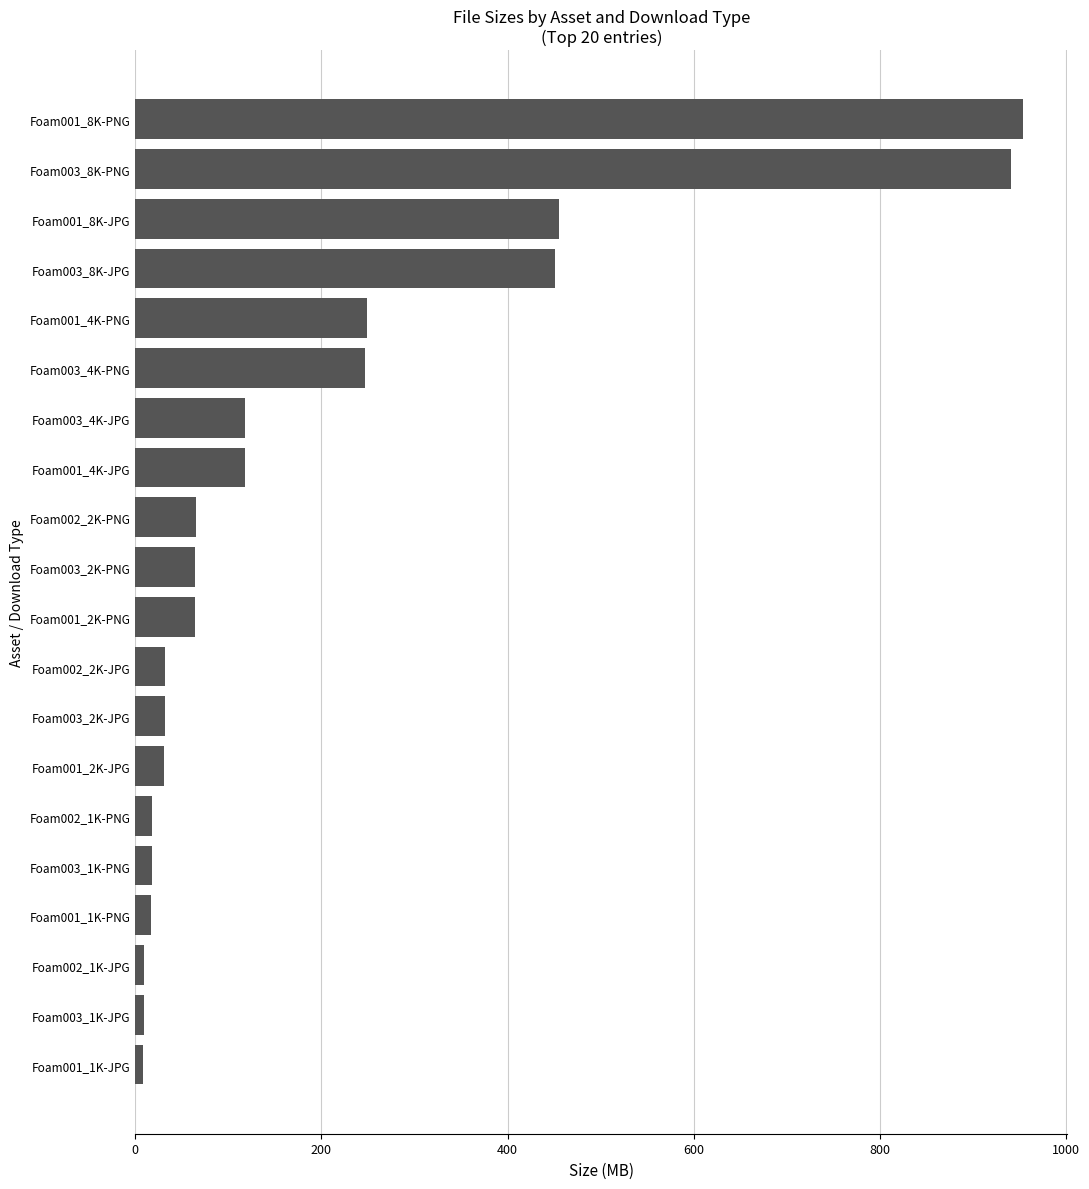

What is the difference between the second highest and second lowest values?

931.7